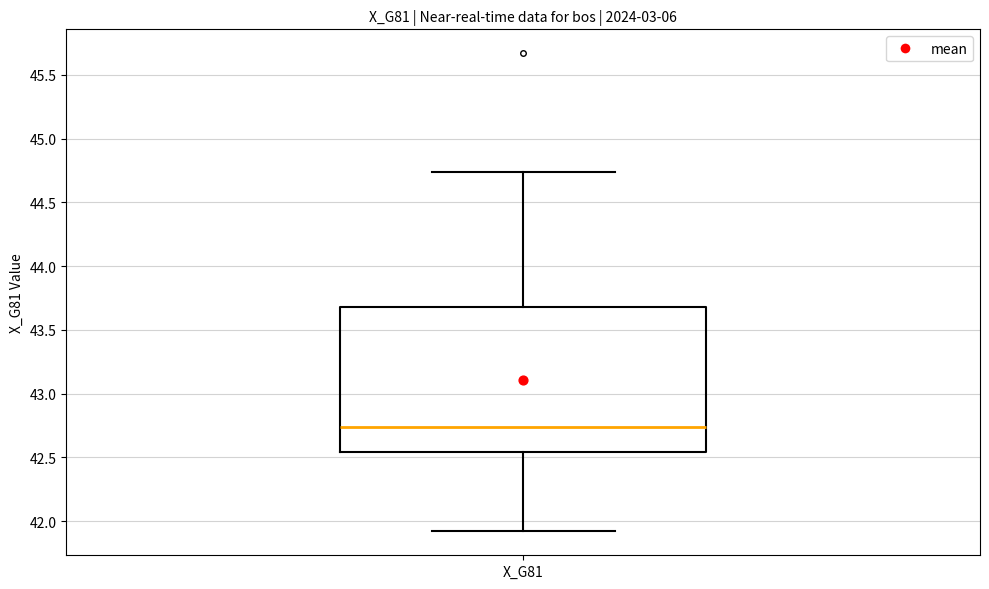

Transcribe this box plot: give where the median line is, the range the box spans, and where the two whiskers end, as read against the y-axis. The values are not printed on the chart, so give them approximately, as read against the axis.

median 42.75, box 42.55 to 43.70, whiskers 41.90 to 44.75